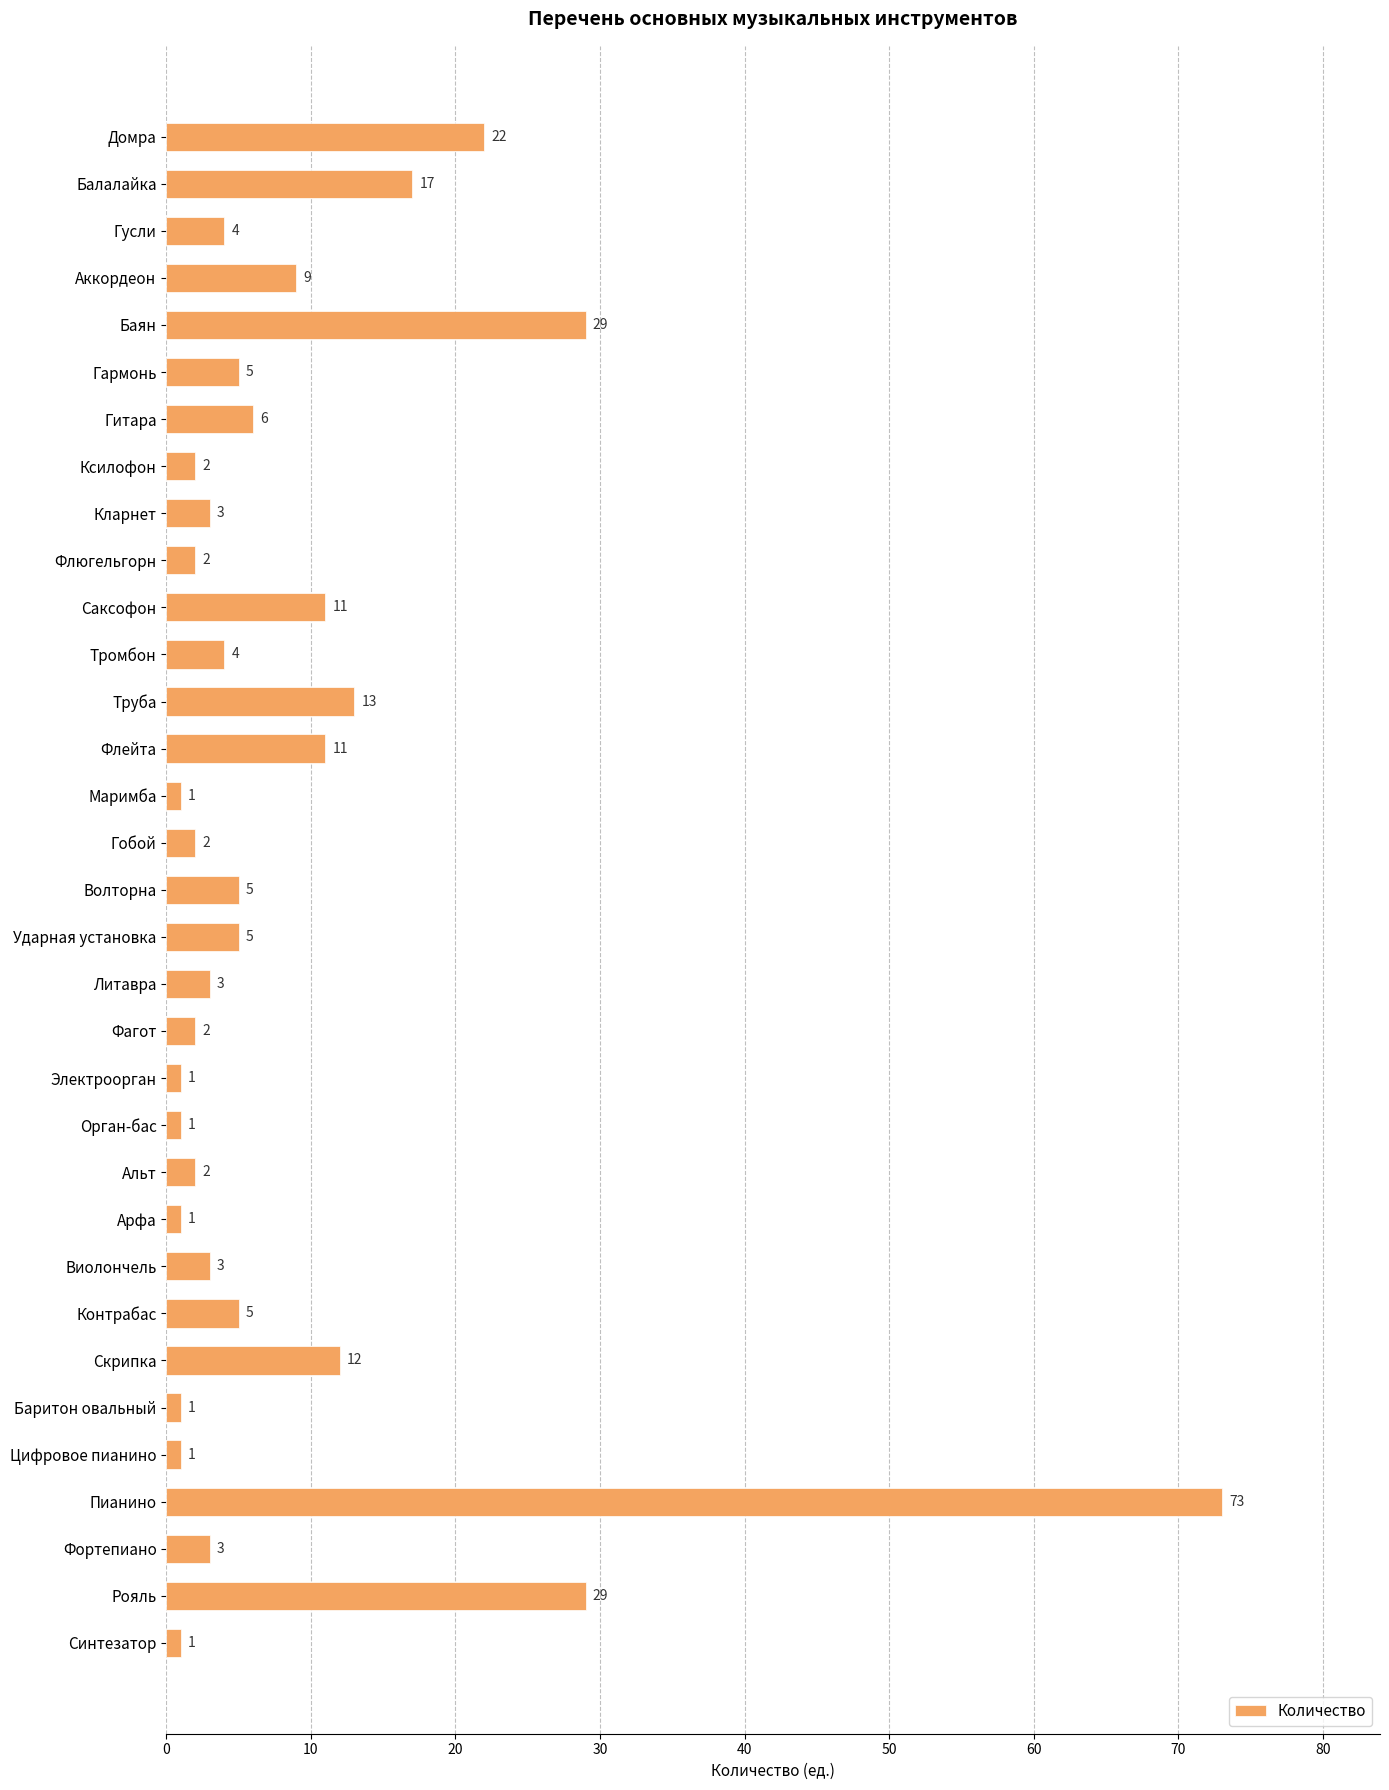

What is the difference between the maximum and second lowest values?

72